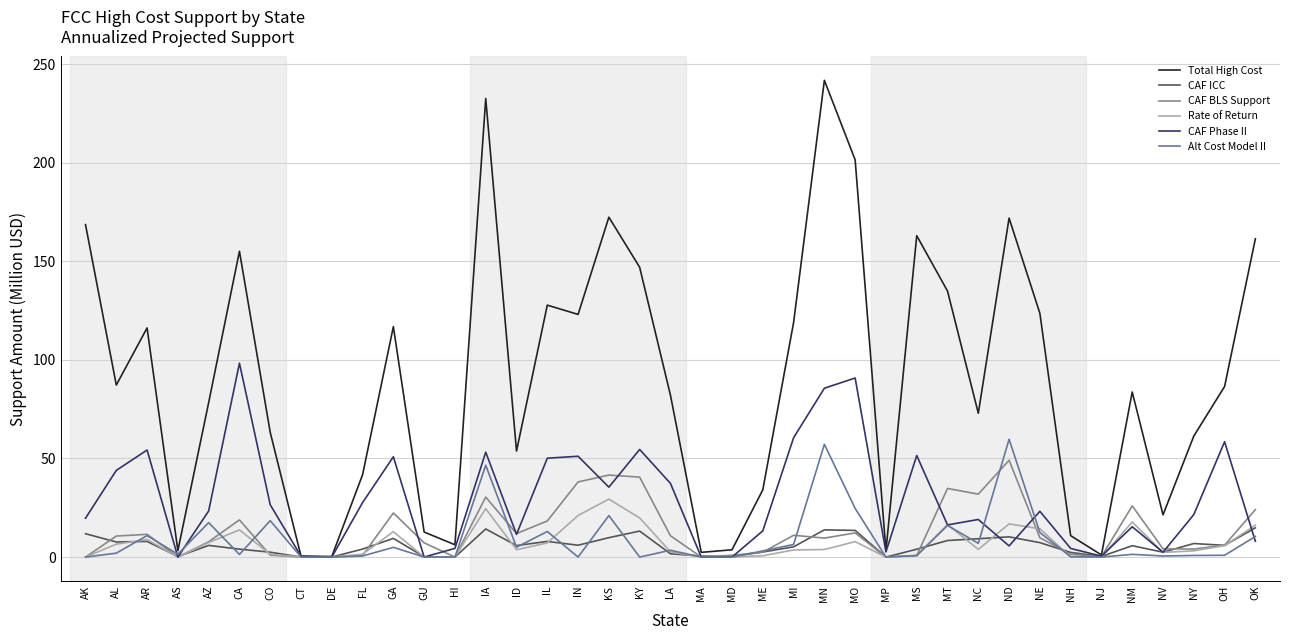

What position from the left is LA?

20